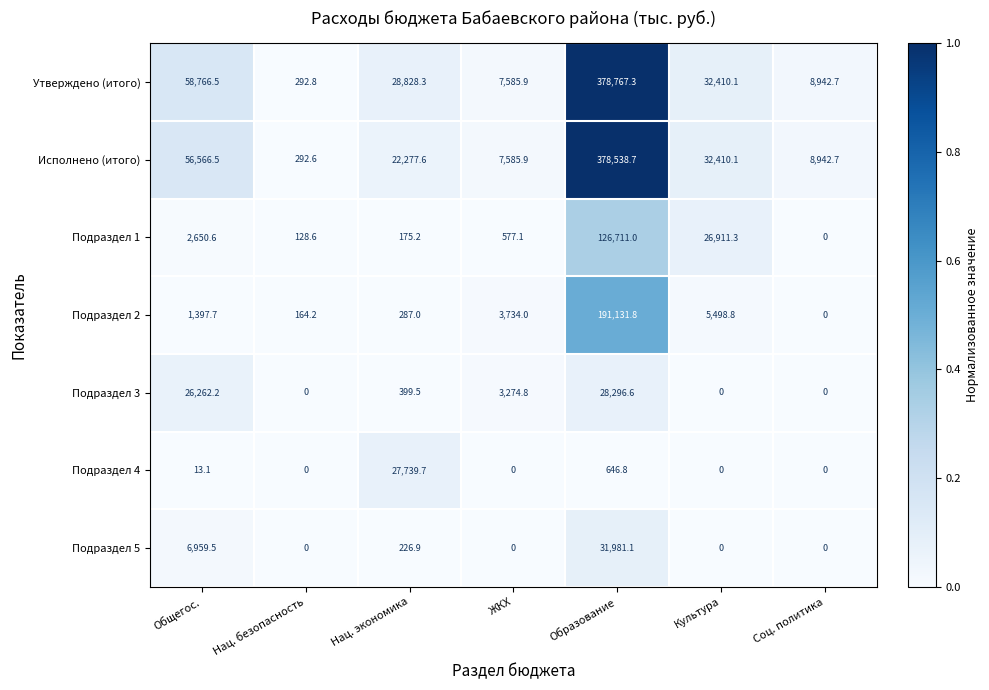

The Исполнено (итого) series shows 8942.7 at Соц. политика. True or false?

True